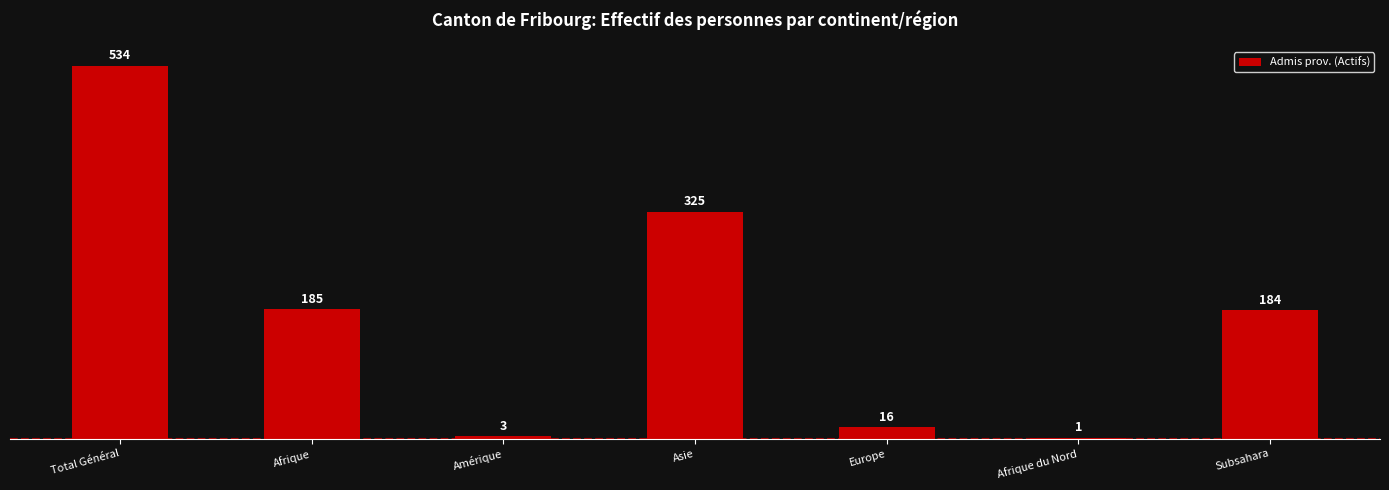

What is the maximum value shown in the chart?

534